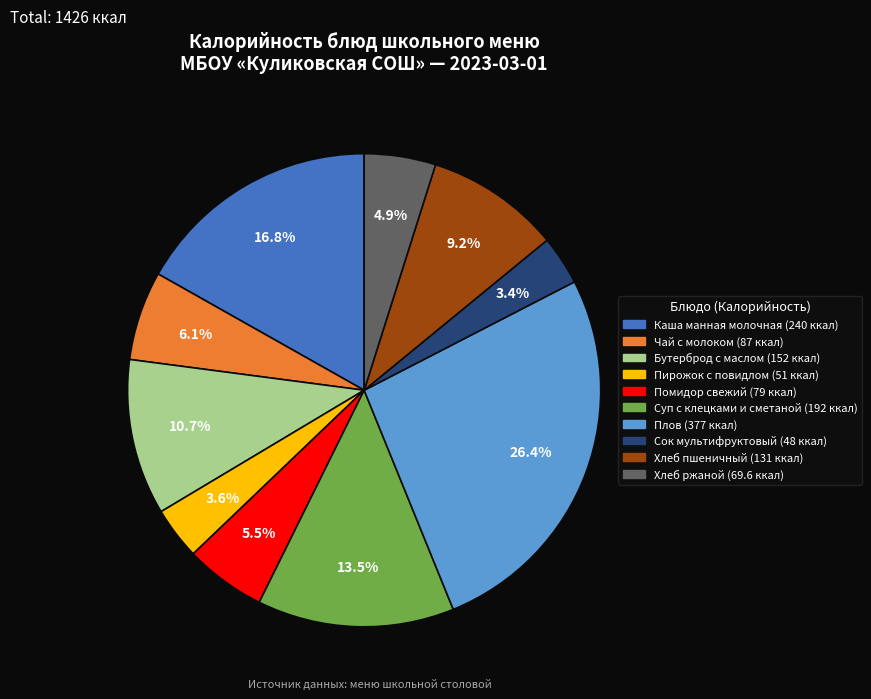

To the nearest percent, what is the average slice percentage?

10%